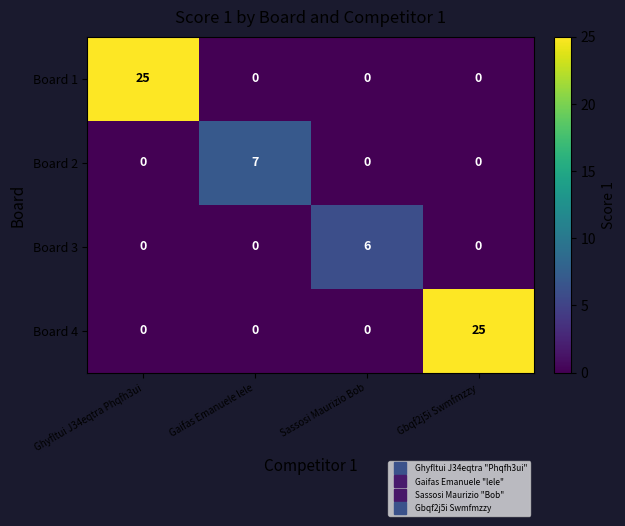

Count the number of categories in the chart.

4